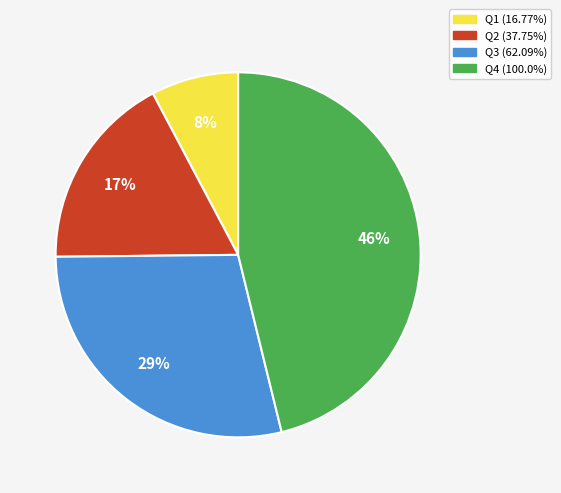

Does Q3 account for over 50% of the chart?

No